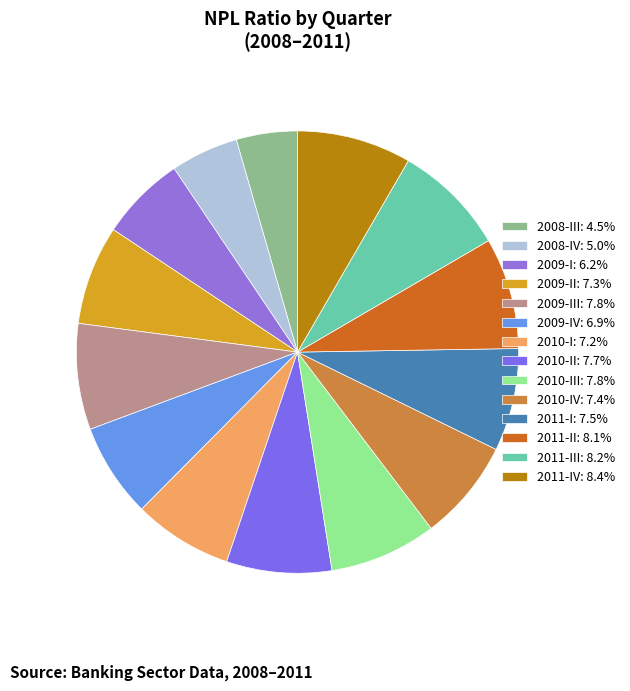

What is the smallest slice in the pie chart?

2008-III